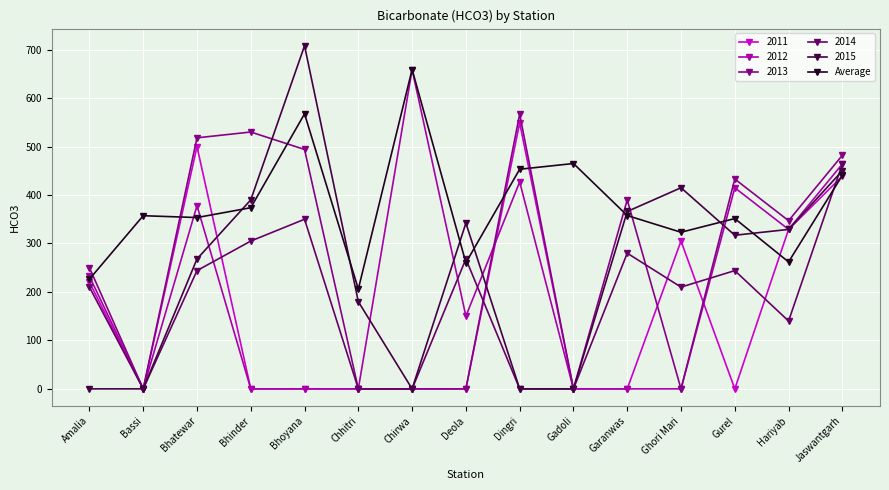

At which category does 2015 reach its first local peak?

Bhoyana